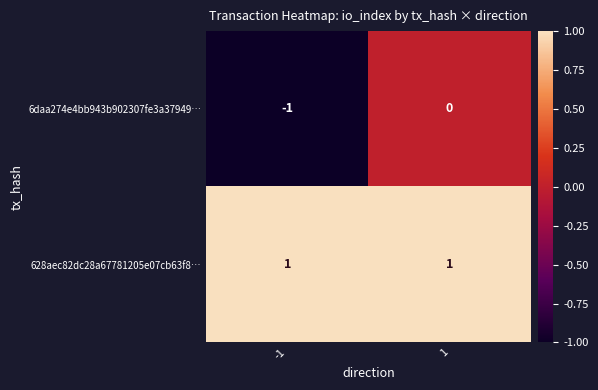

Which series has the largest range (max minus min)?

6daa274e4bb943b902307fe3a37949…